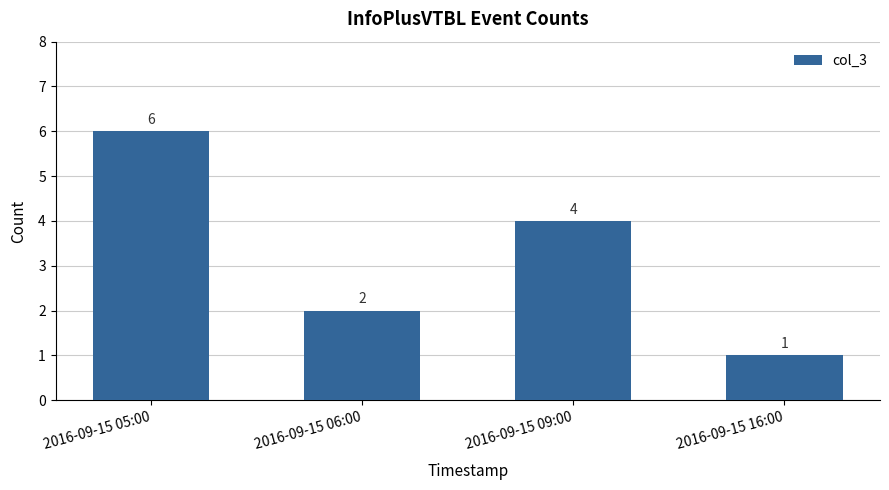

How many distinct data groups are displayed?

1